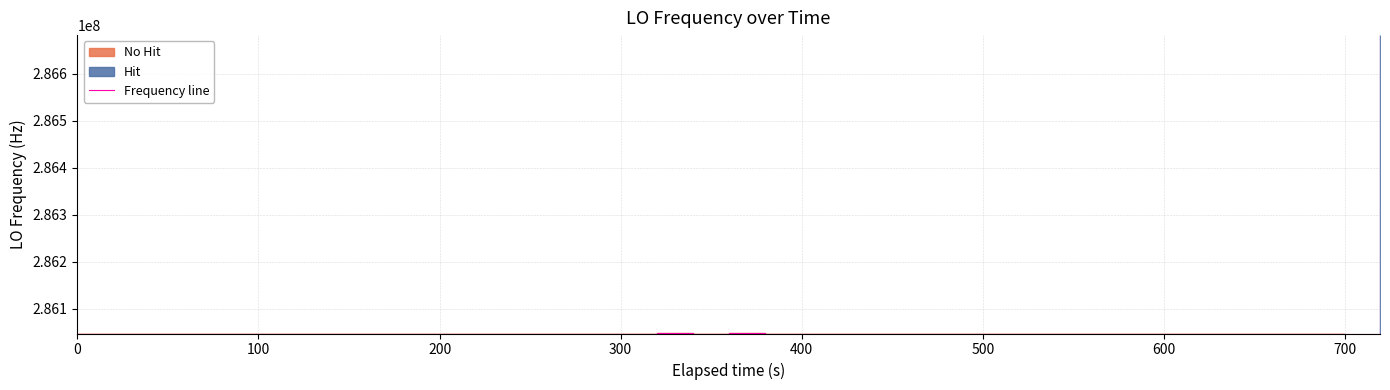

What is the minimum value for Frequency line?

286046998.1